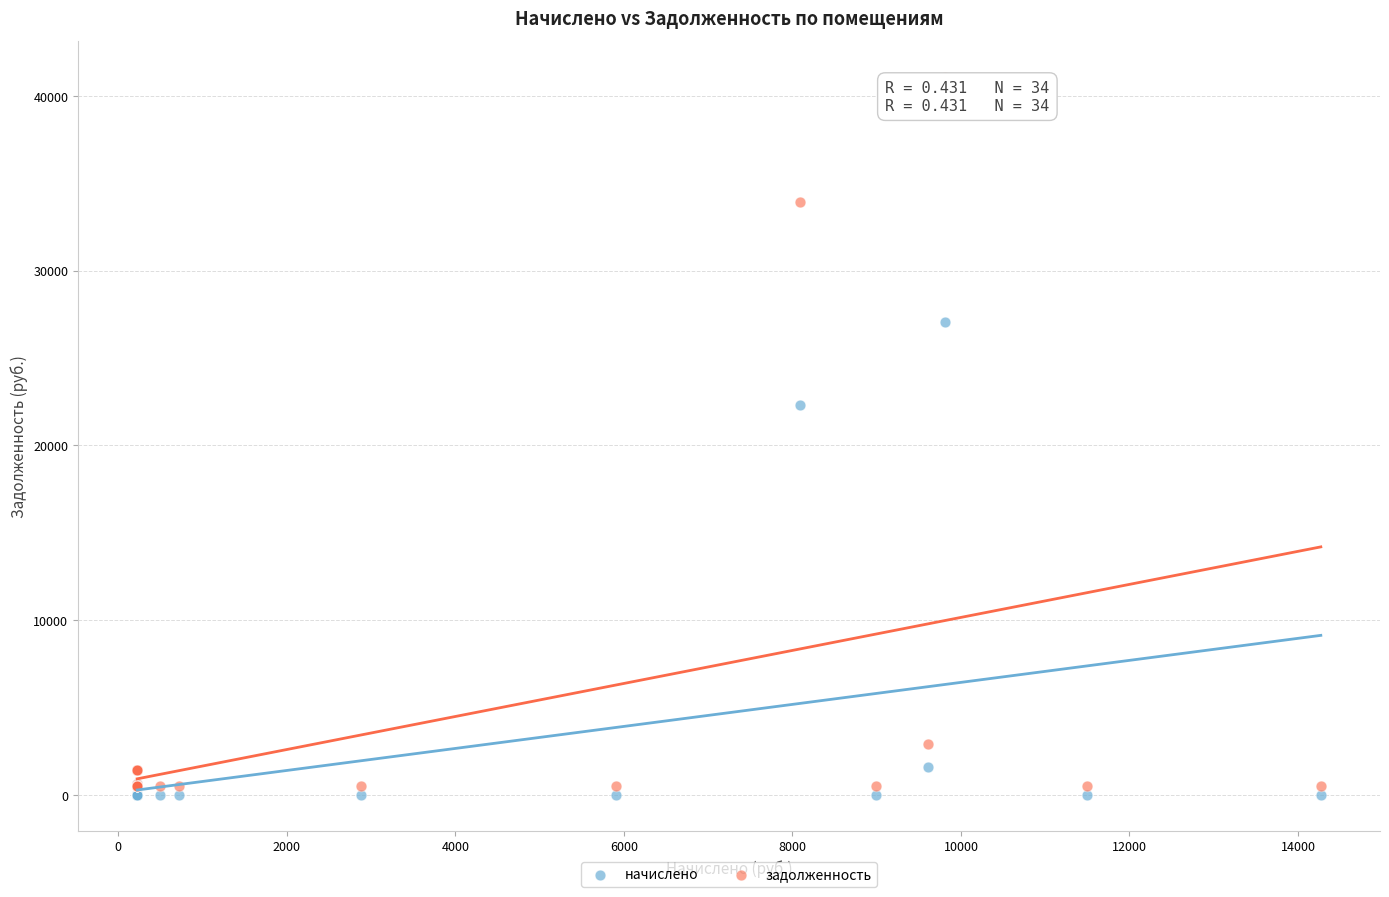

Across all series, what Y value is closest to 20549?

22303.3